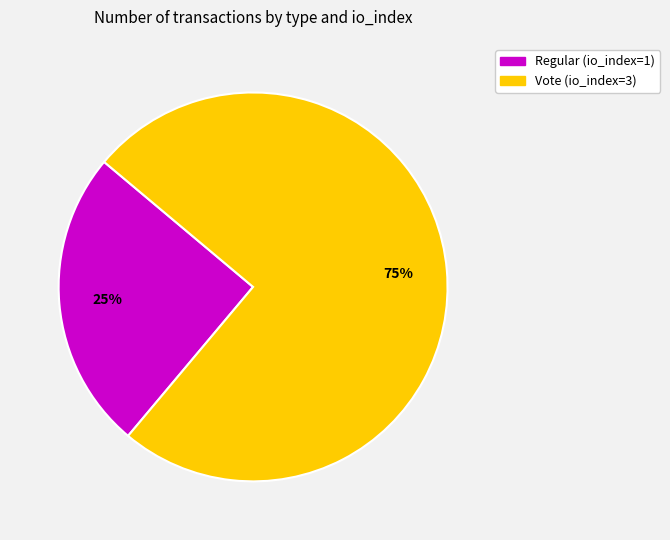

To the nearest percent, what portion does Regular (io_index=1) represent?

25%